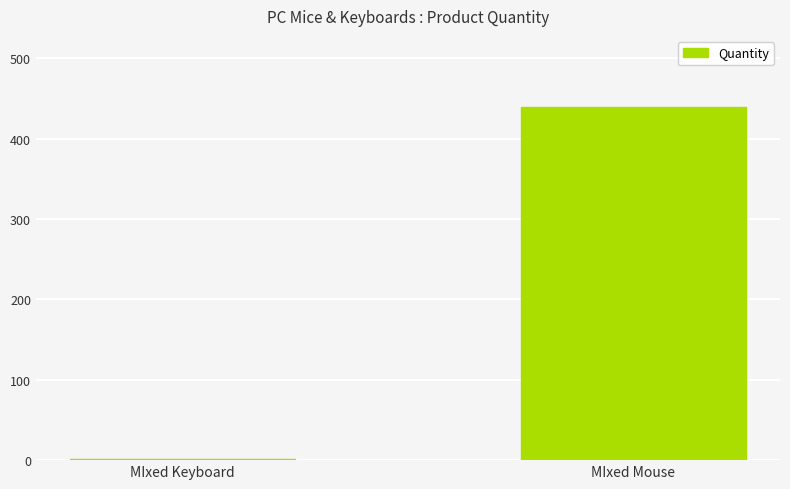

Reading left to right, extract all data points from this chart.

1	440